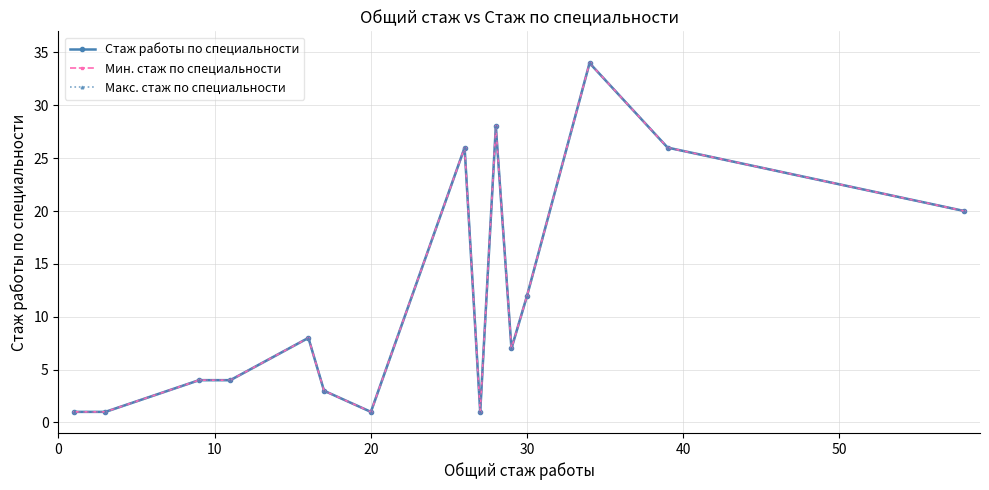

True or false: Макс. стаж по специальности and Стаж работы по специальности intersect in this chart.

False